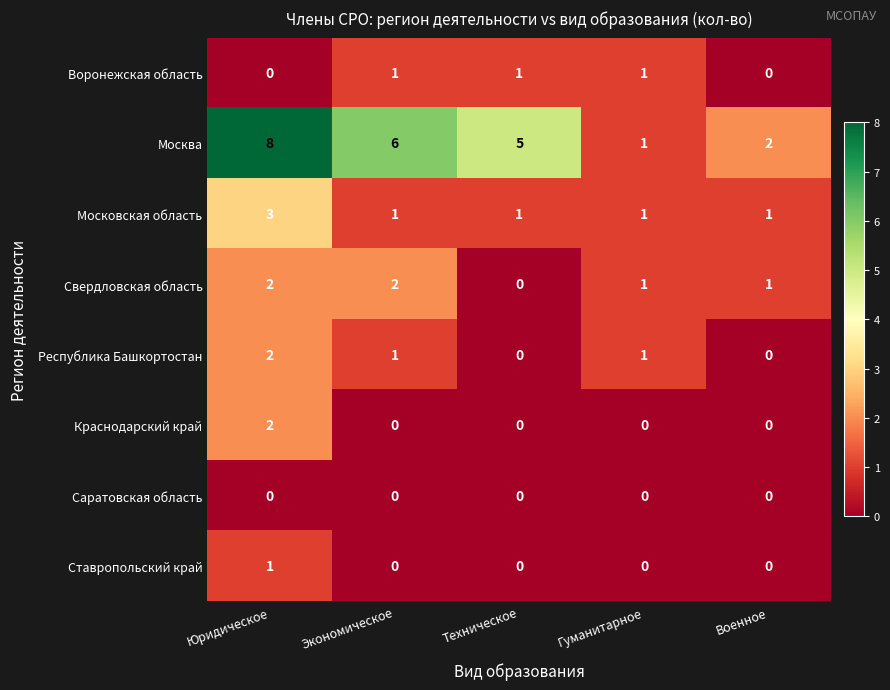

Which series has the largest total across all categories?

Москва